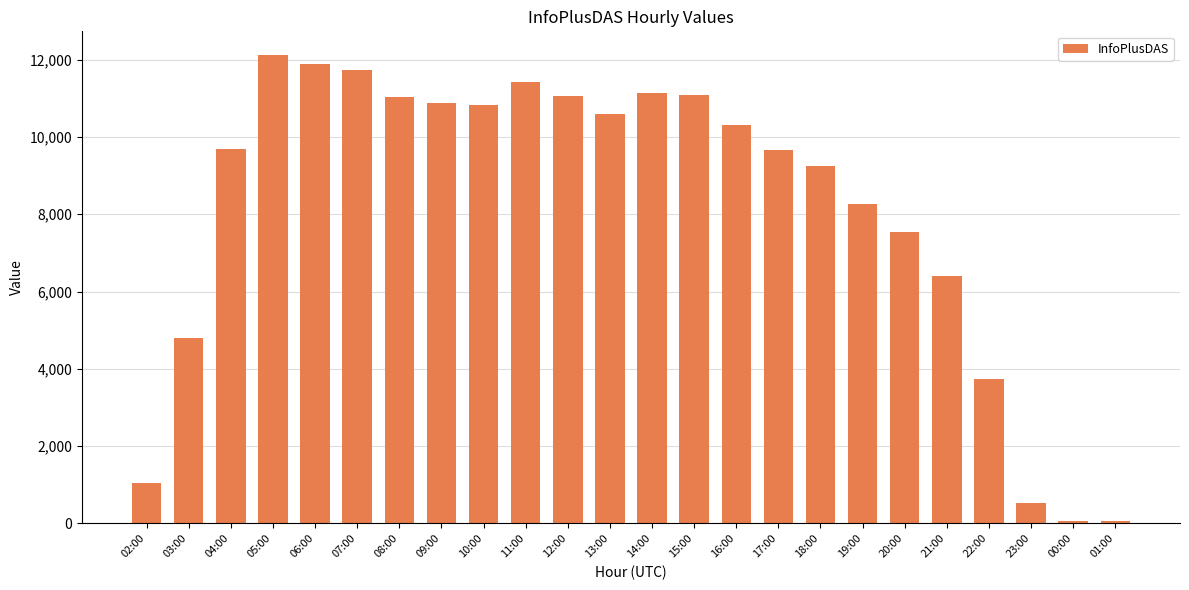

What is the minimum value shown in the chart?

61